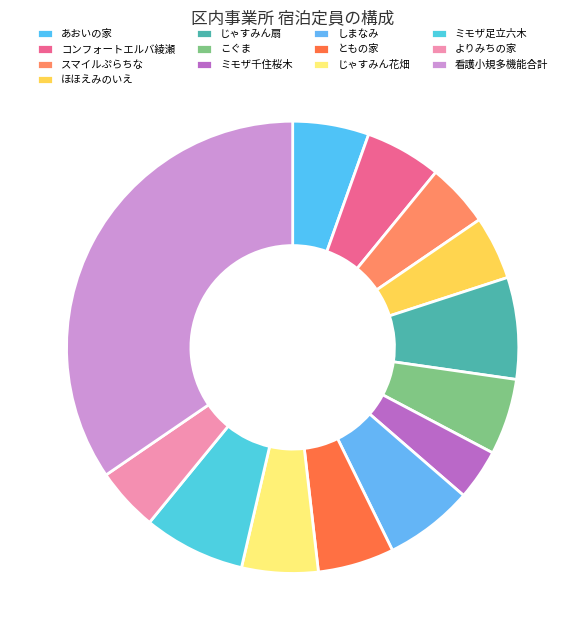

True or false: ミモザ足立六木 accounts for 1% of the total.

False